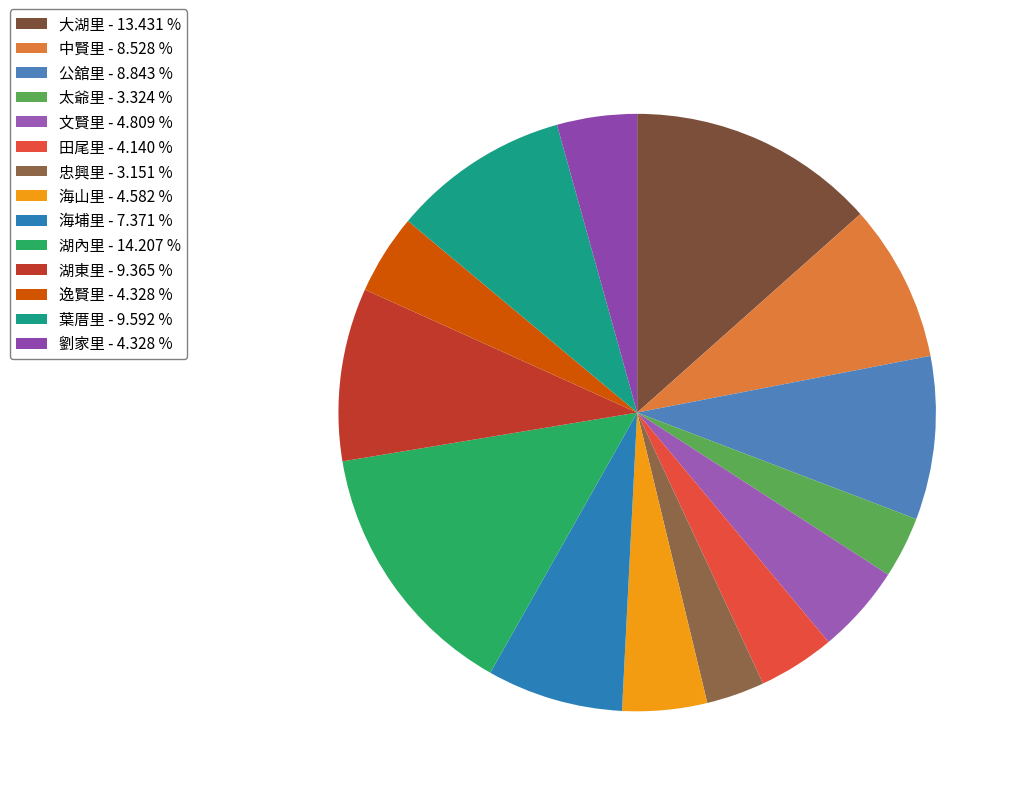

True or false: 湖內里 accounts for 14% of the total.

True